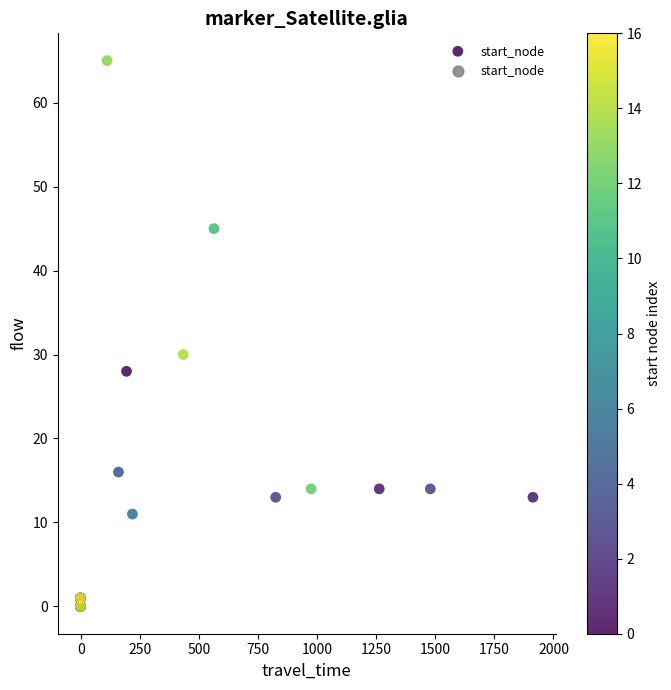

What Y value in the scatter plot is closest to 32?

30